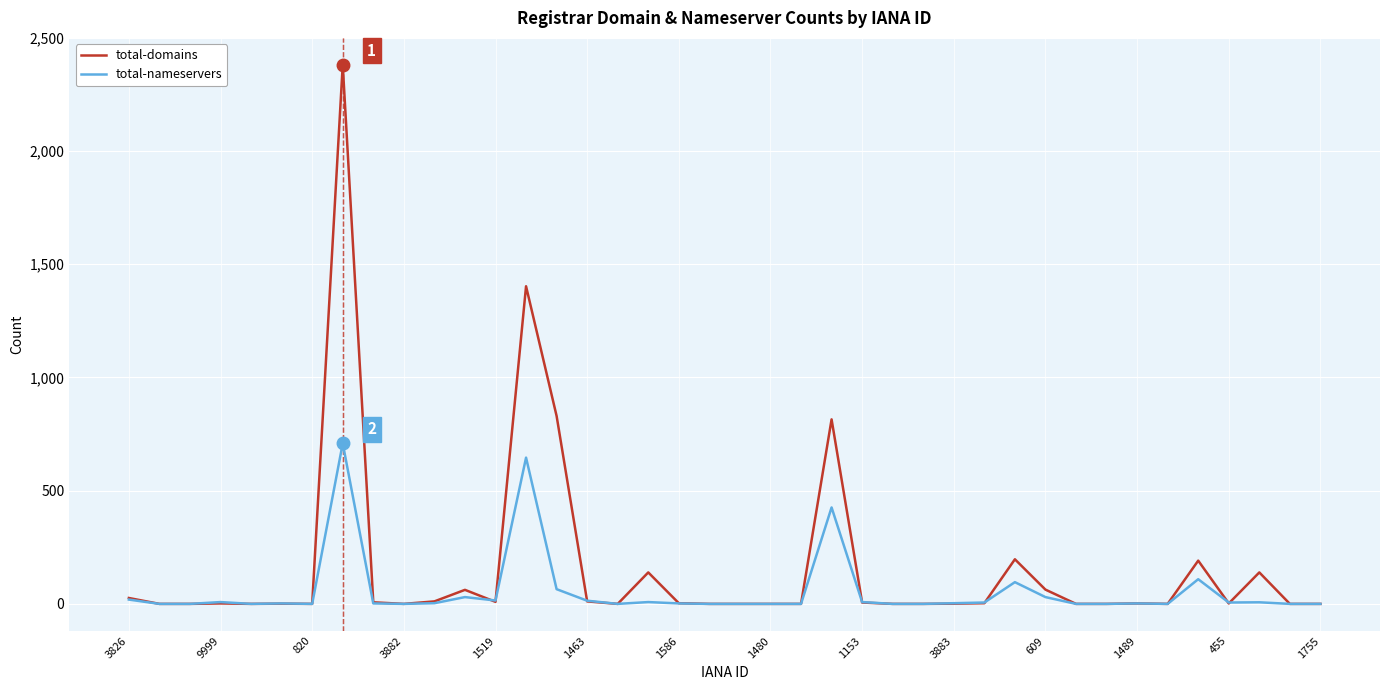

Which series has the largest range (max minus min)?

total-domains